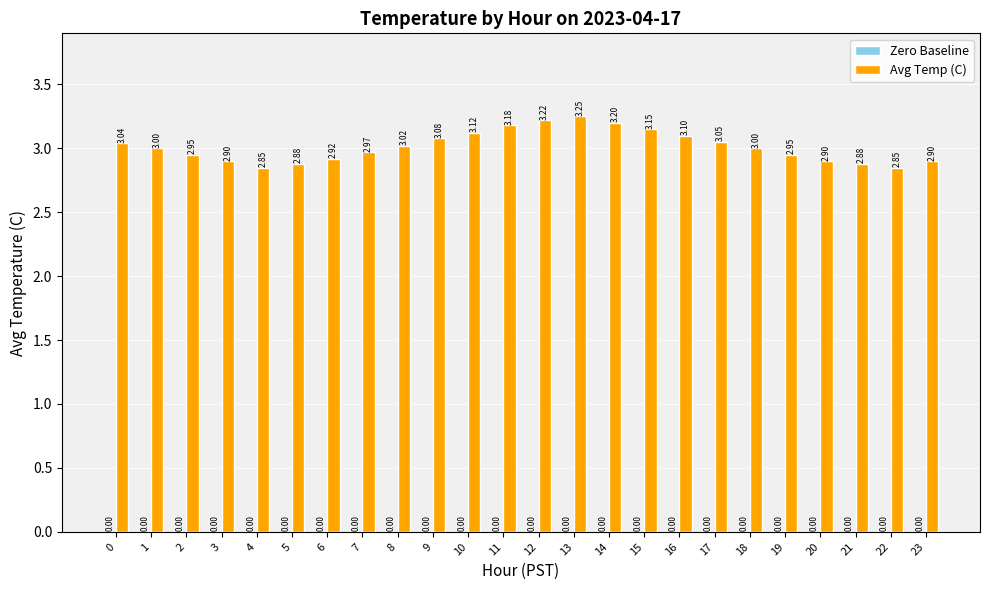

Between 1 and 7, which is larger?

1